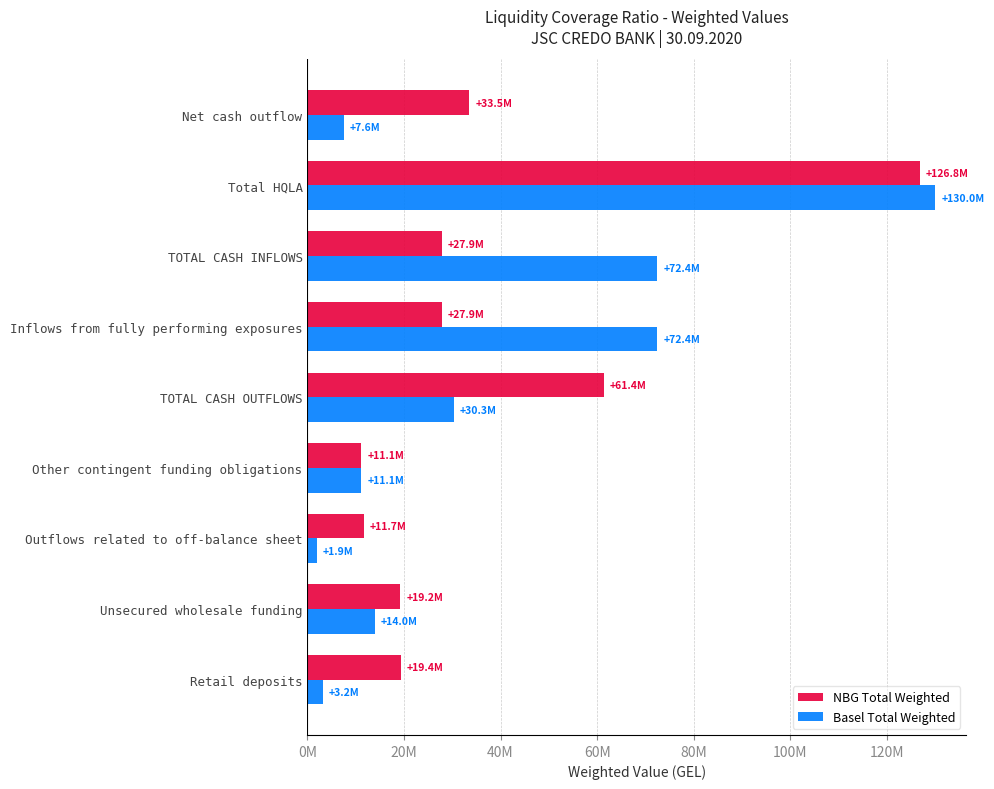

What are all the series names shown in the legend?

NBG Total Weighted, Basel Total Weighted